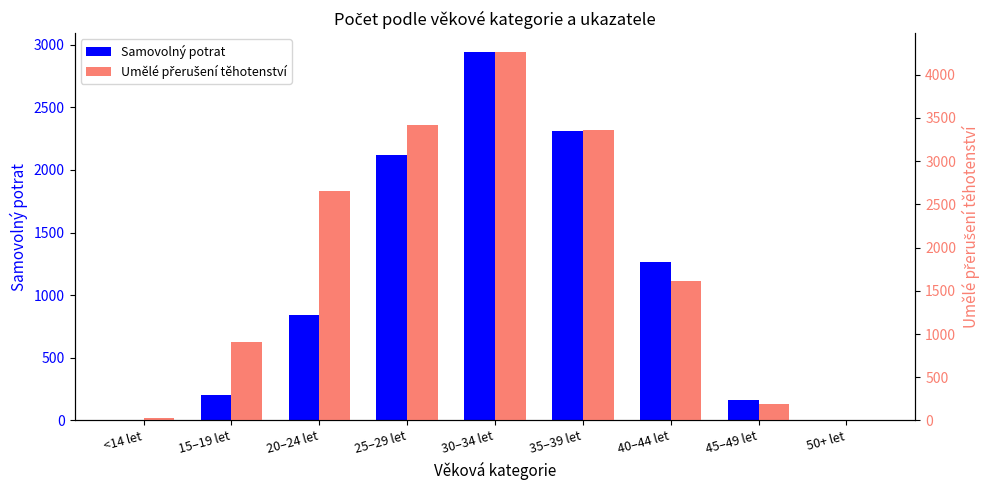

Count the number of categories in the chart.

9